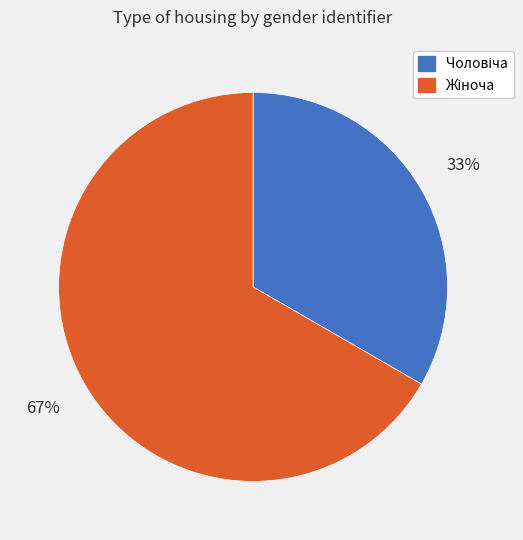

How many segments does this pie chart have?

2